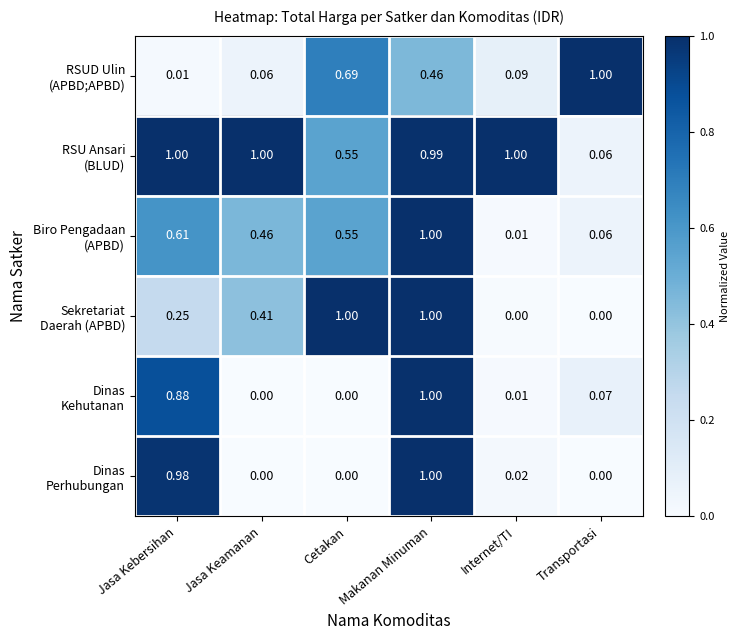

At which category is the sum across all series the highest?

Makanan Minuman